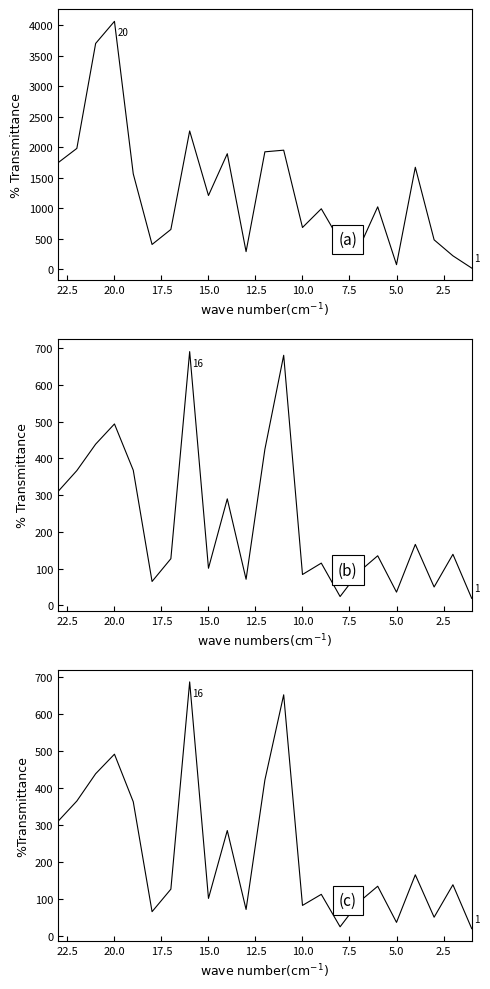

How many lines are shown in the chart?

3